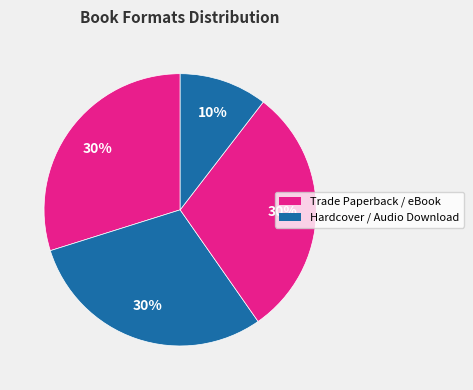

Count the number of slices in the pie.

4